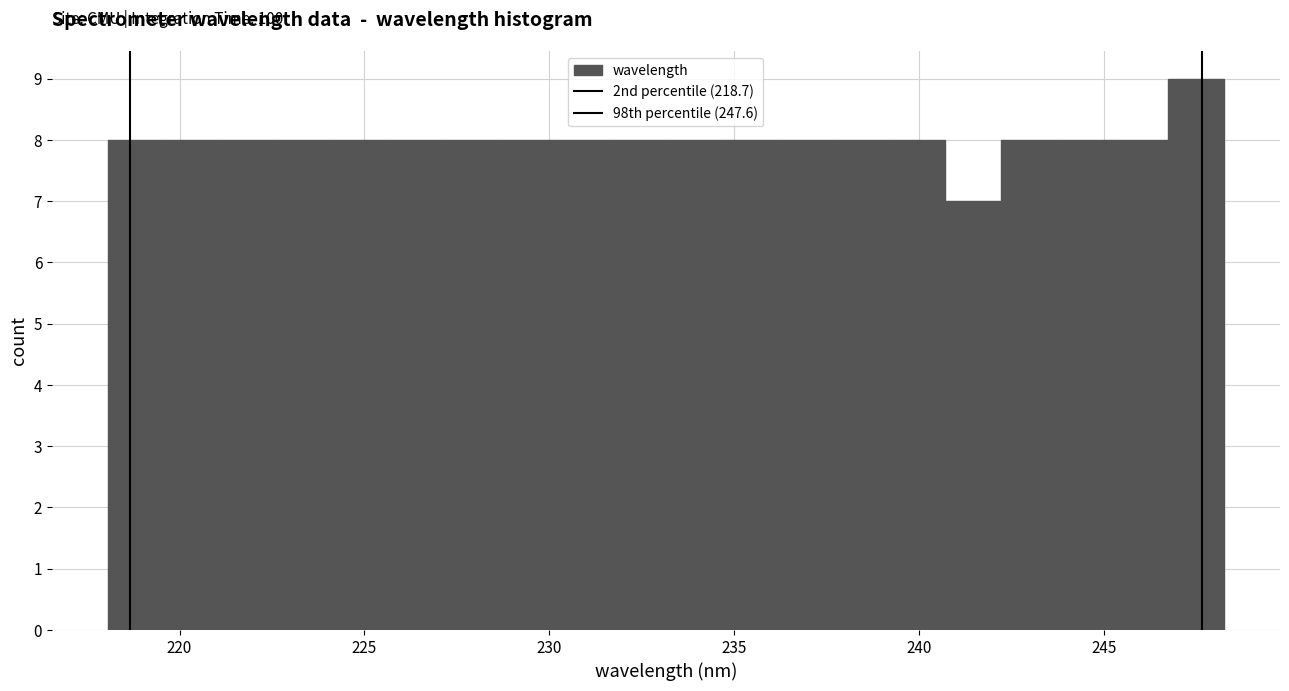

Read against the x-axis, roughly where is the centre of the tallest bar?

247.5